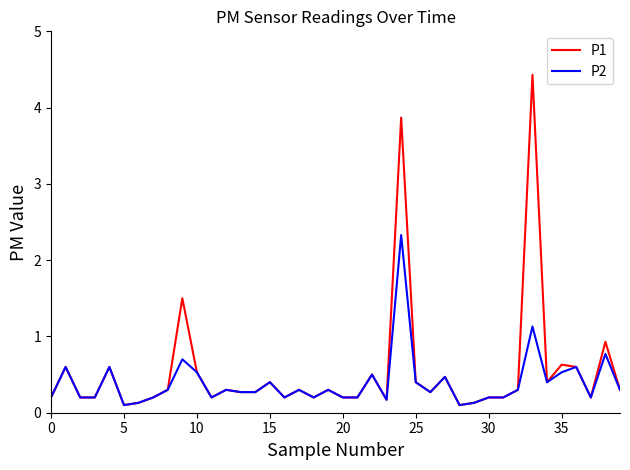

What is the maximum value shown in the chart?

4.4